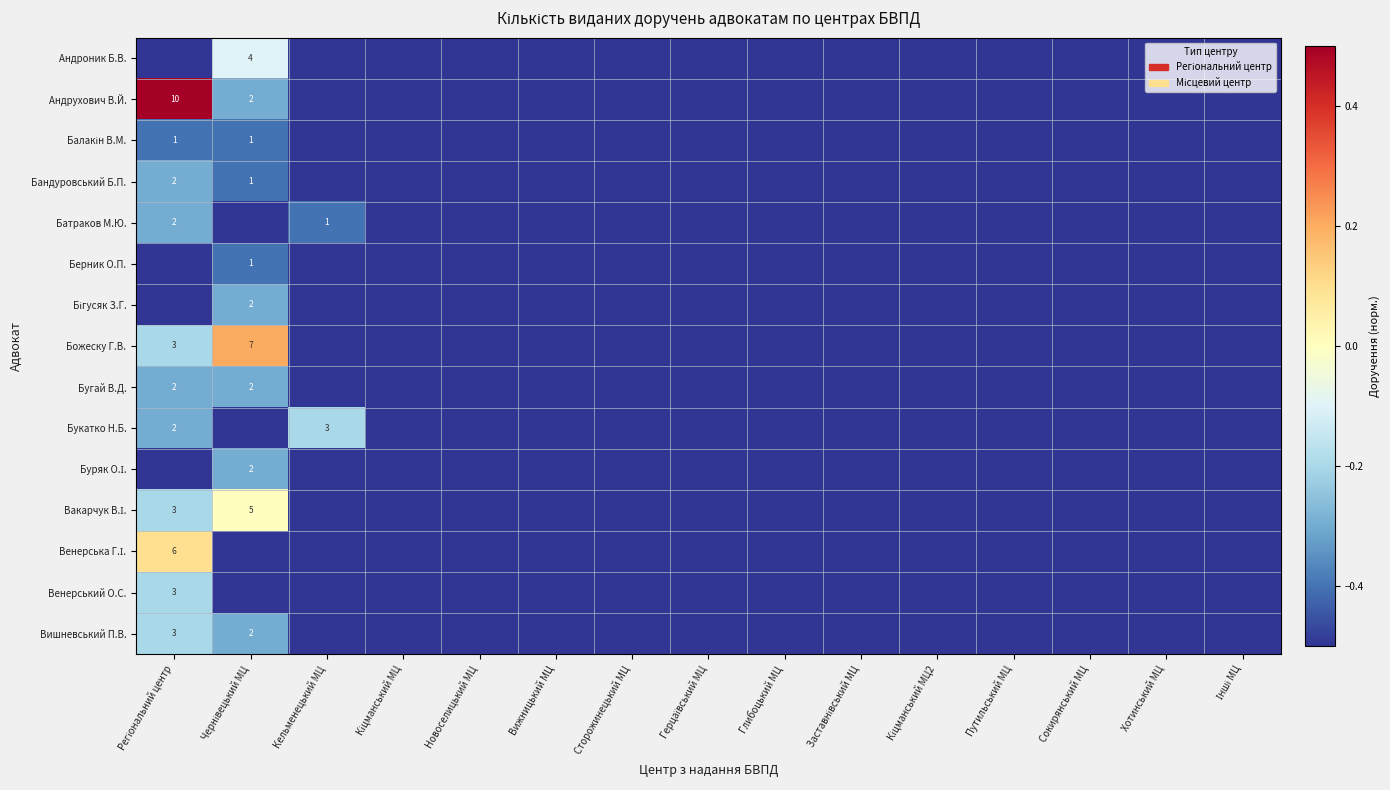

List the series in order of their peak value, highest first.

Андрухович В.Й., Божеску Г.В., Венерська Г.І., Вакарчук В.І., Андроник Б.В., Букатко Н.Б., Венерський О.С., Вишневський П.В., Бандуровський Б.П., Батраков М.Ю., Бігусяк З.Г., Бугай В.Д., Буряк О.І., Балакін В.М., Берник О.П.